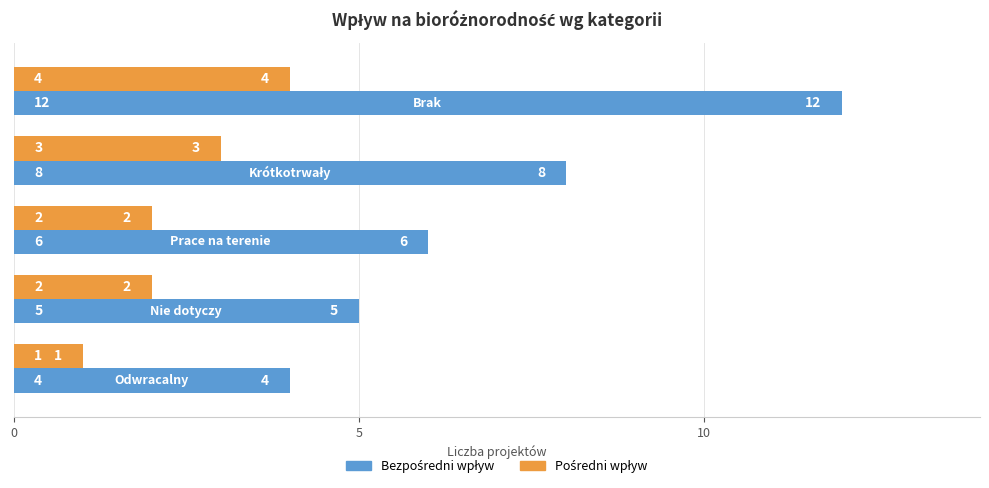

What is the greatest value displayed?

12